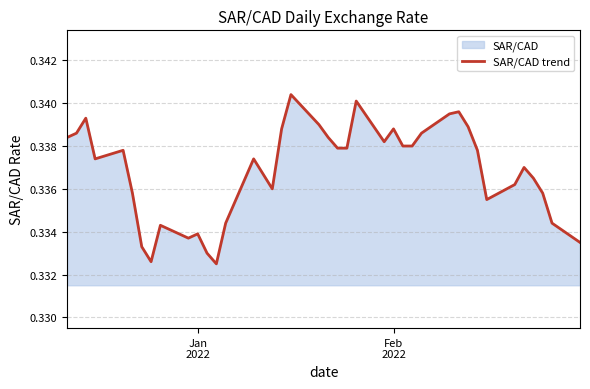

Does the chart have visible grid lines?

Yes